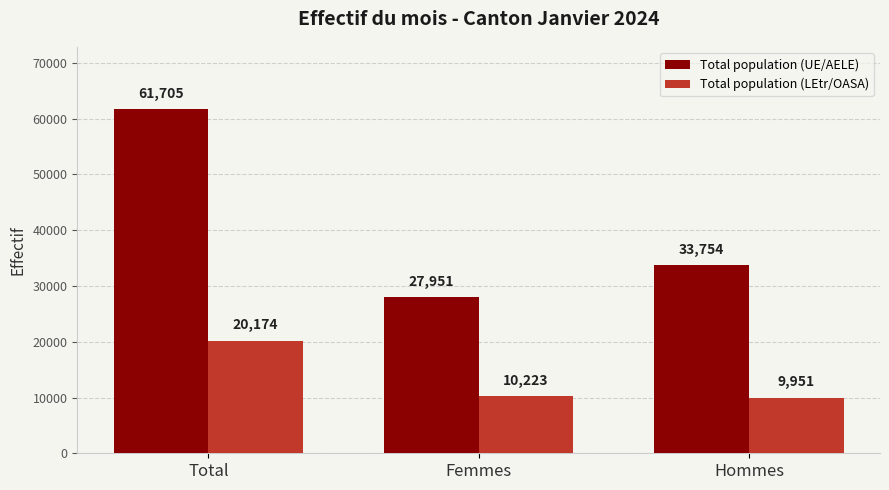

What is the total value across all series at Hommes?

43705